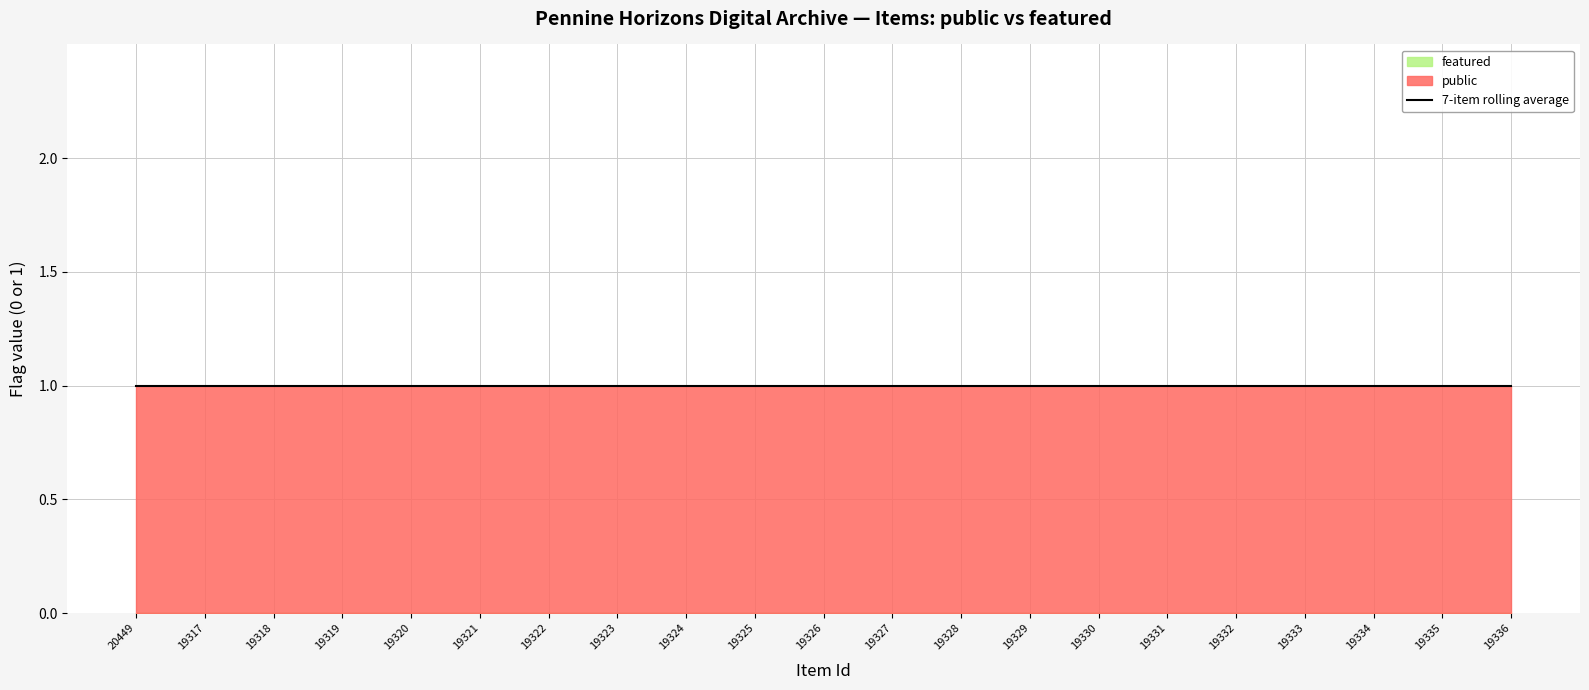

What is the total value across all series at 19320?

1